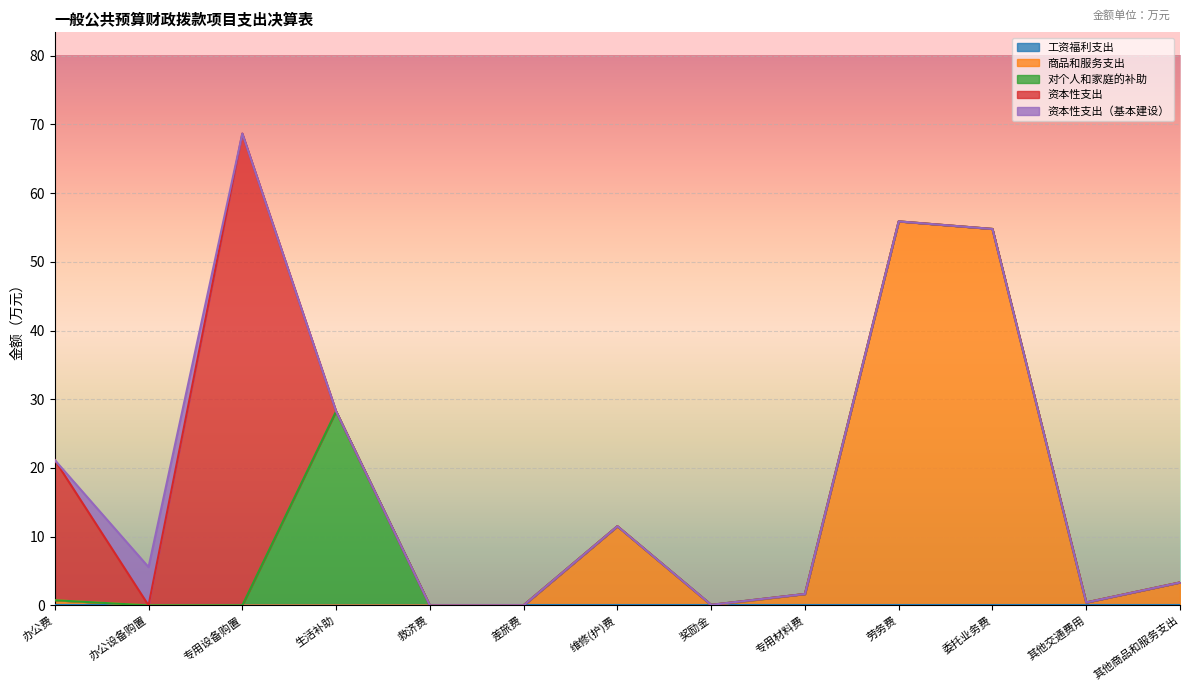

True or false: 资本性支出（基本建设） has more than 2 points higher than both neighbors.

False